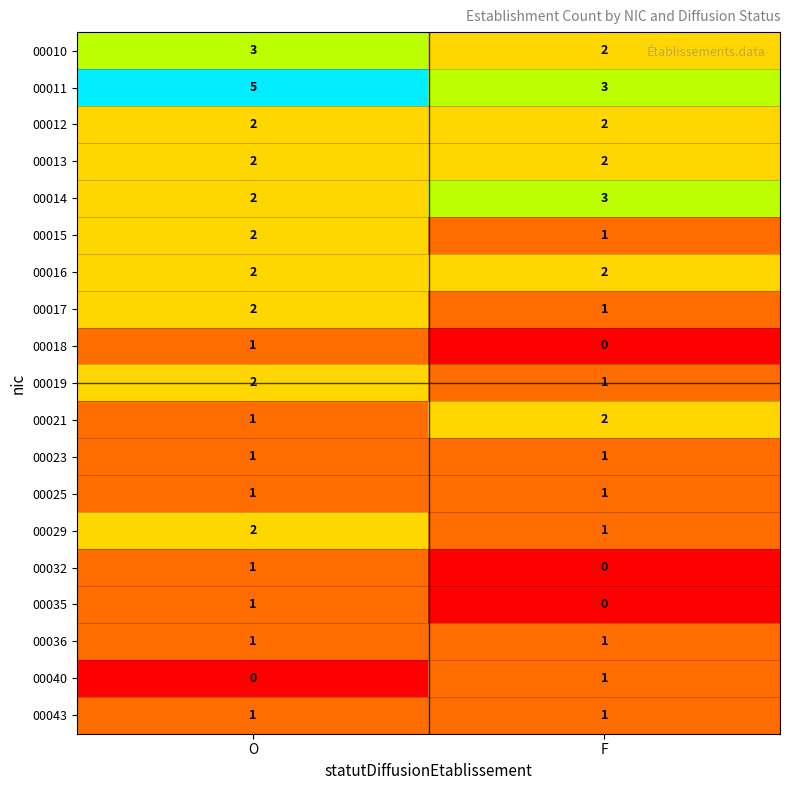

Rank the categories by 00040 value from highest to lowest.

F, O